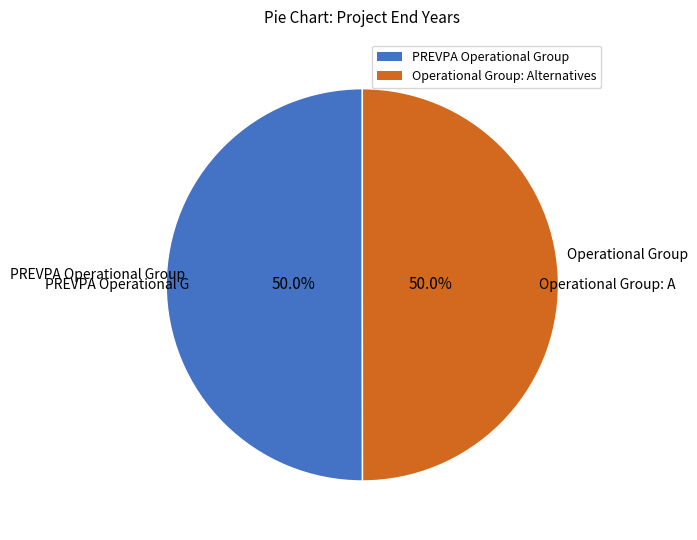

What is the ratio of the value at PREVPA Operational Group to the value at Operational Group: Alternatives?

1.0